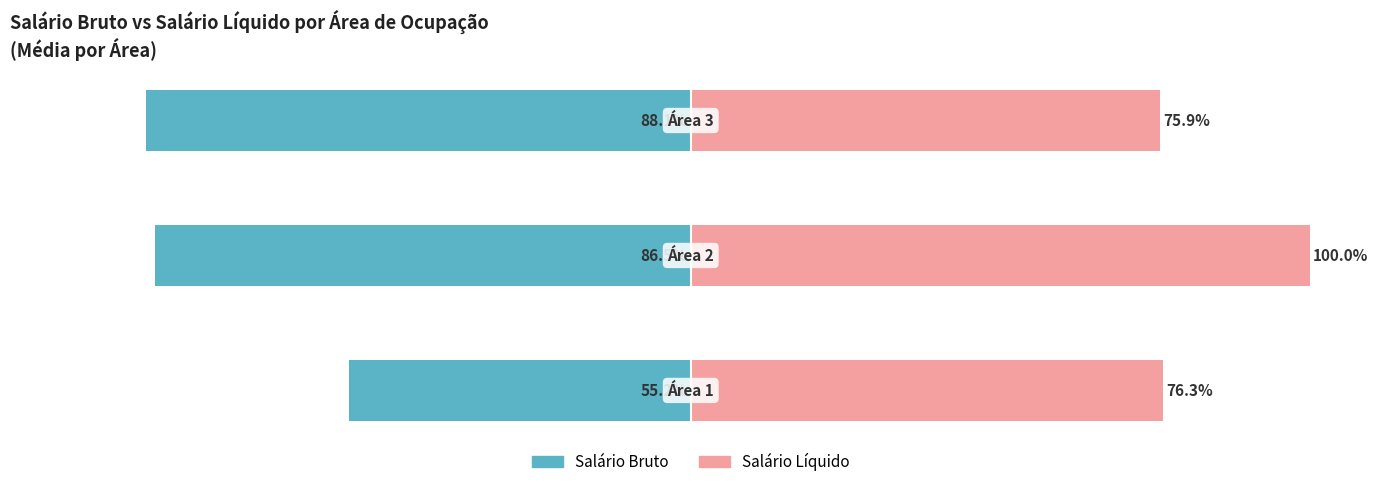

Which series has the largest total across all categories?

Salário Líquido